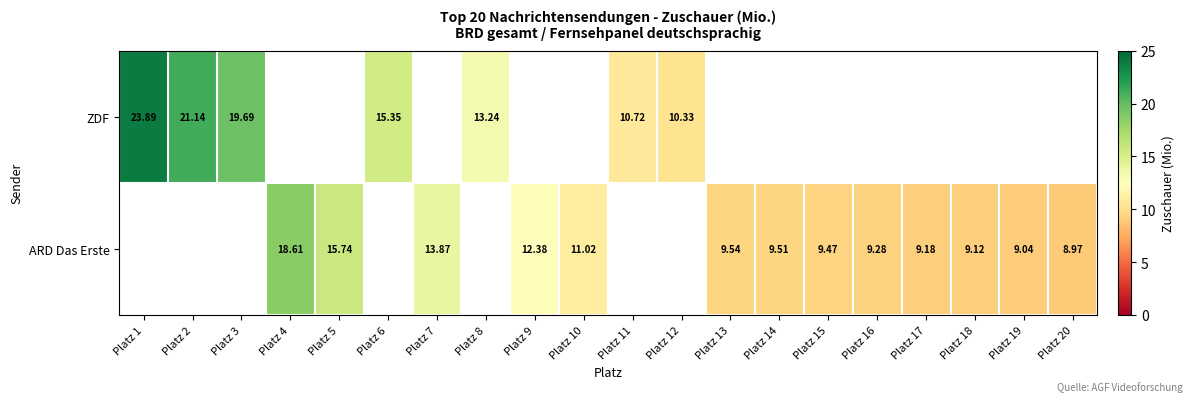

Which category has the highest value across all series?

Platz 1